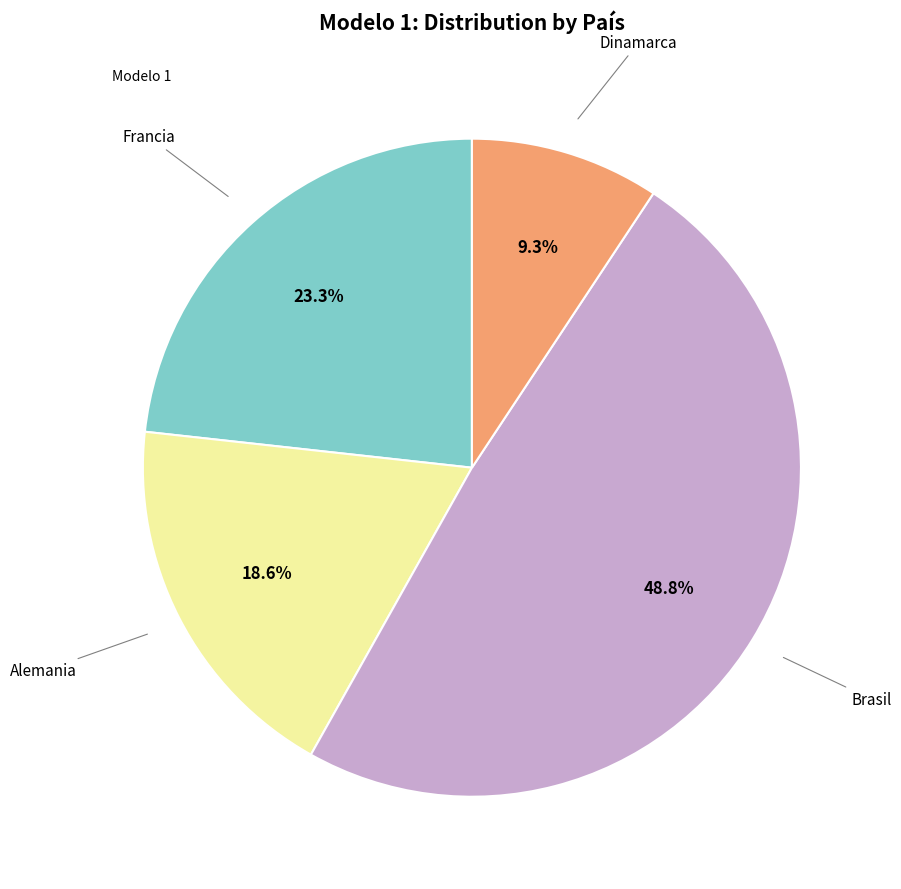

Does any single category account for the majority?

No